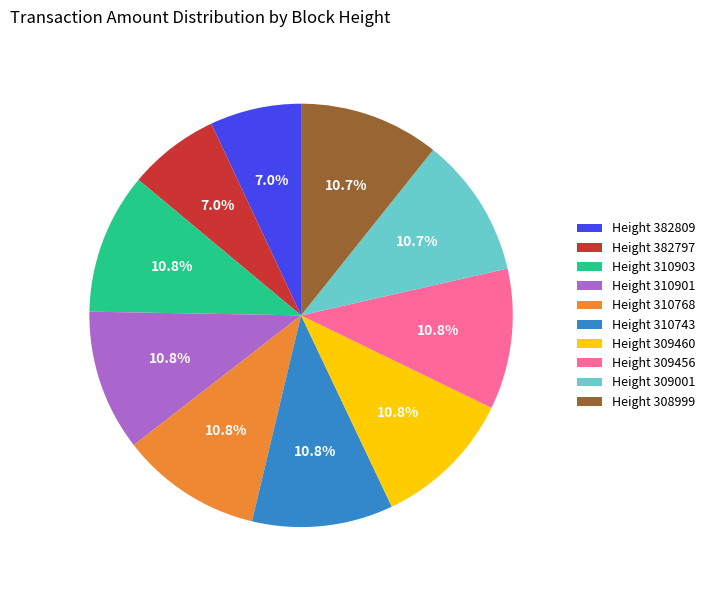

Is there any slice that represents more than half of the pie?

No